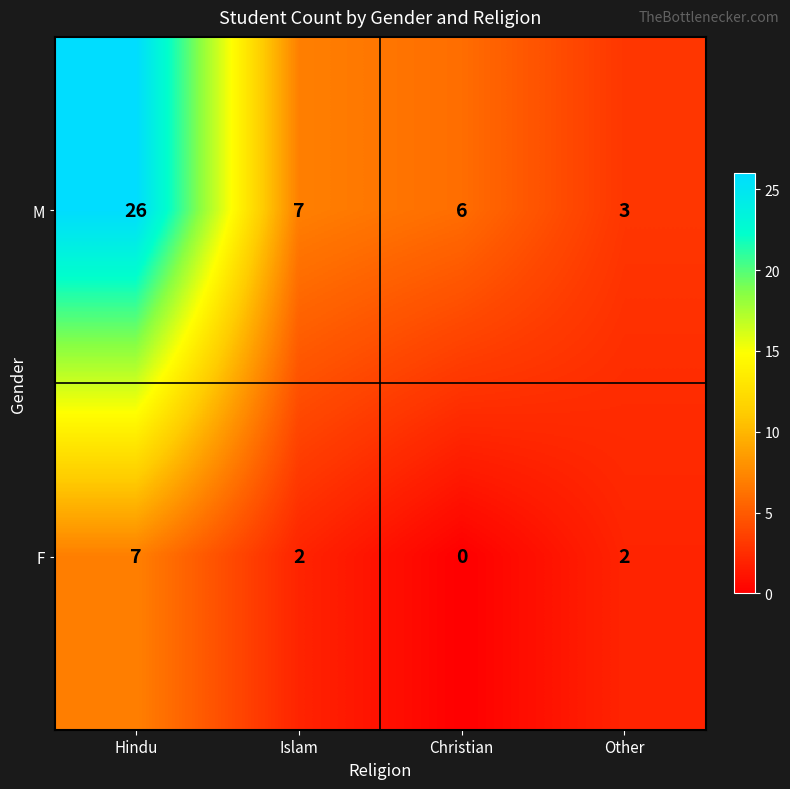

Count the number of data series in this chart.

2